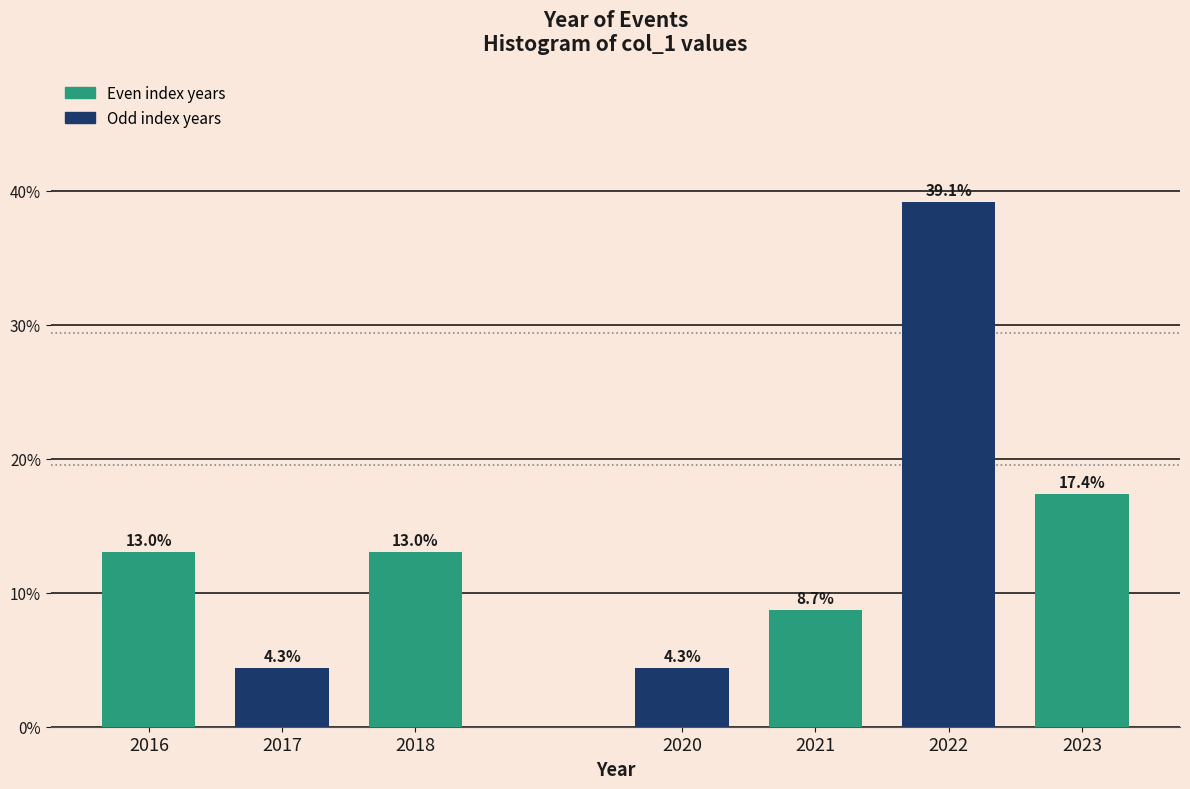

Reading right to left, what are all the values shown in this chart?

17.4	39.1	8.7	4.3	13.0	4.3	13.0